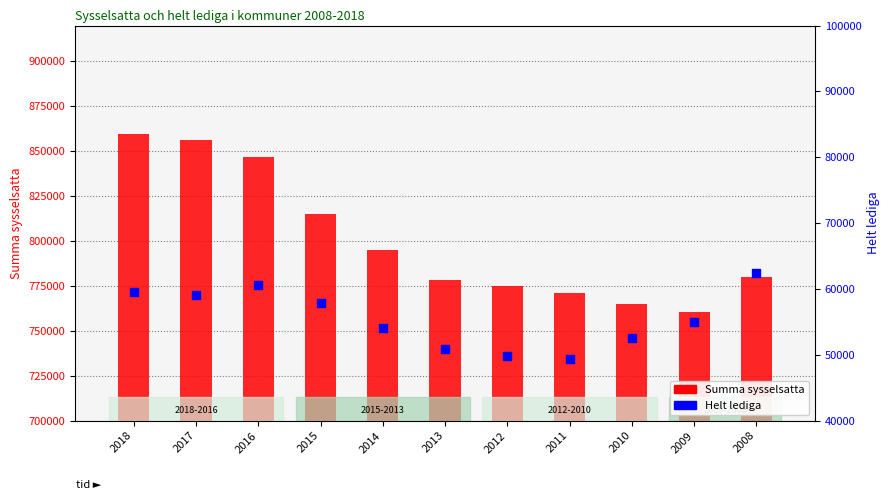

Which series has the largest total across all categories?

Summa sysselsatta (left)